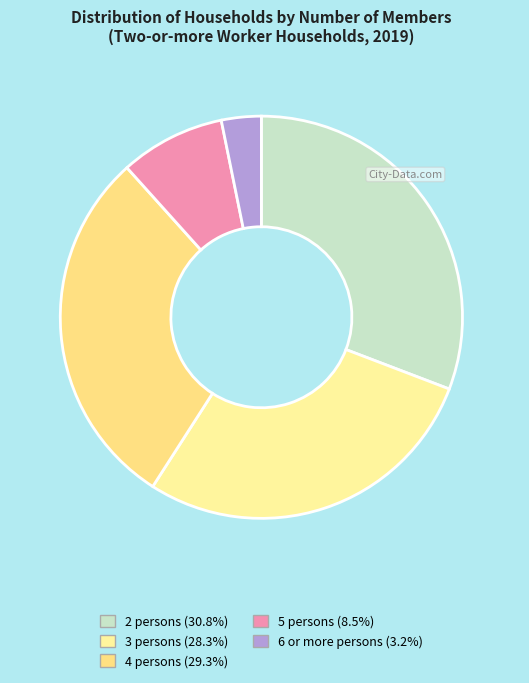

How many slices are in this pie chart?

5